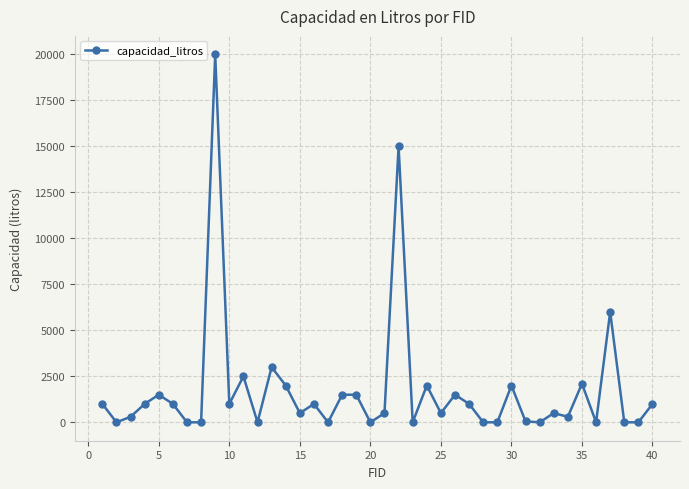

What is the difference between the maximum and minimum values?

20000